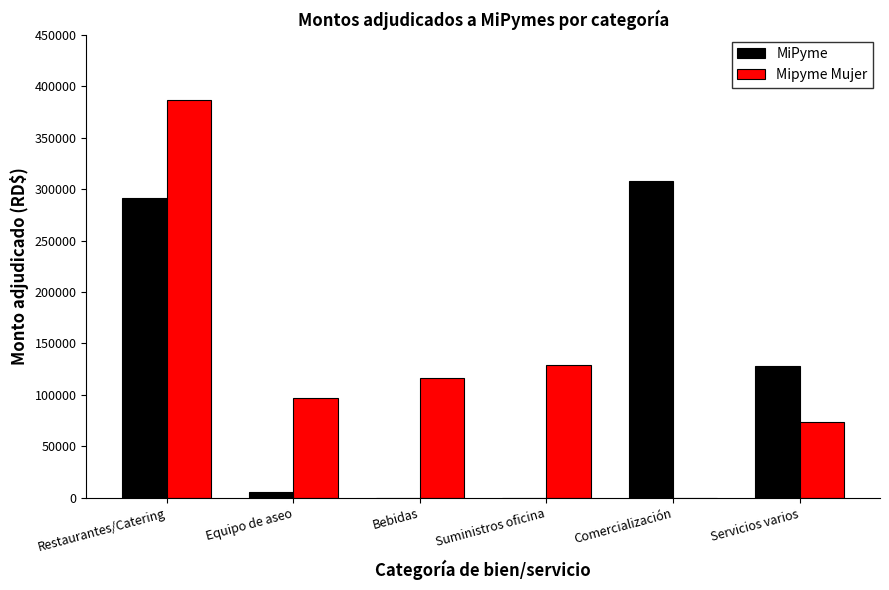

The value of Mipyme Mujer at Restaurantes/Catering is 386190.4. True or false?

True